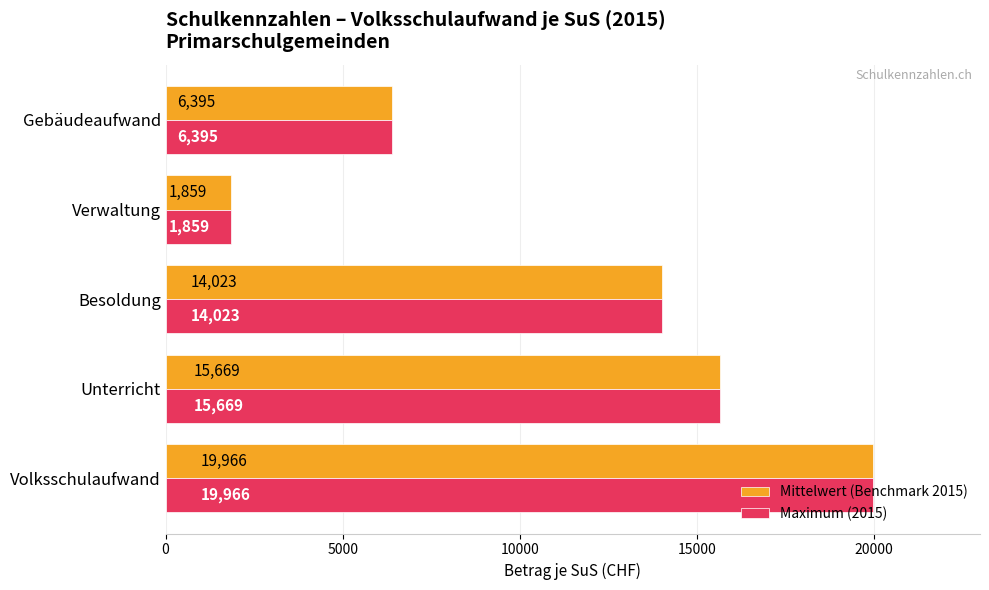

What is the sum of all Maximum (2015) values?

57912